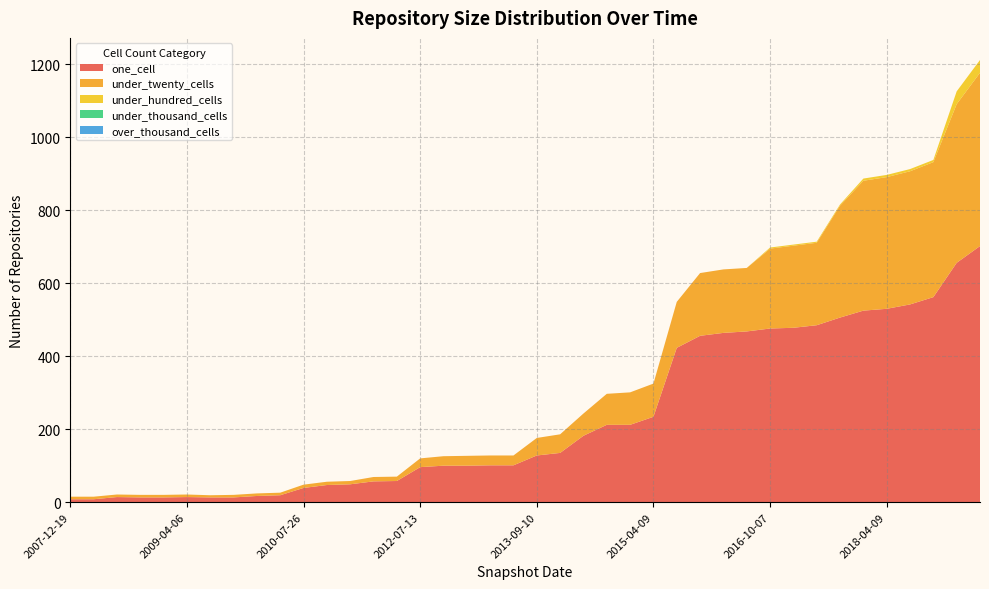

Reading left to right, transcribe all the data shown in this chart.

one_cell: 8	8	14	13	13	14	13	13	17	19	39	47	49	57	58	96	100	100	101	101	128	135	182	212	212	234	423	456	464	468	476	478	485	506	525	530	542	562	656	702
under_twenty_cells: 7	7	7	7	7	7	6	7	7	7	9	9	9	12	12	24	26	27	27	27	48	51	61	85	89	91	126	172	174	174	219	225	226	307	356	361	365	370	435	475
under_hundred_cells: 0	0	0	0	0	0	0	0	0	0	0	0	0	0	0	0	0	0	0	0	0	0	0	0	0	0	0	0	0	0	3	3	3	3	6	6	6	6	35	35
under_thousand_cells: 0	0	0	0	0	0	0	0	0	0	0	0	0	0	0	0	0	0	0	0	0	0	0	0	0	0	0	0	0	0	0	0	0	0	0	0	0	0	0	0
over_thousand_cells: 0	0	0	0	0	0	0	0	0	0	0	0	0	0	0	0	0	0	0	0	0	0	0	0	0	0	0	0	0	0	0	0	0	0	0	0	0	0	0	0